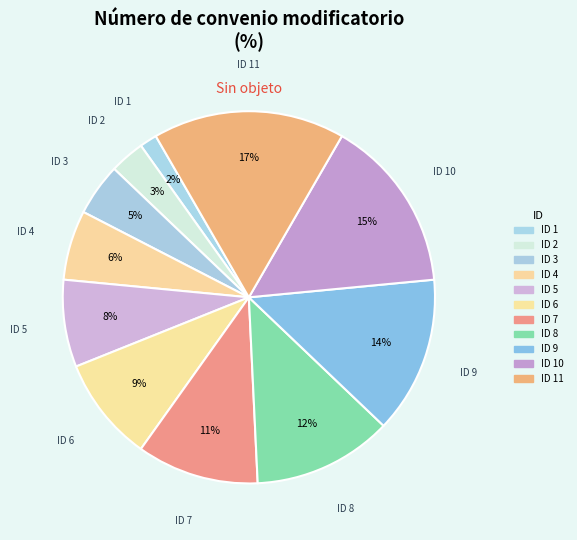

Is there a majority slice in this chart?

No